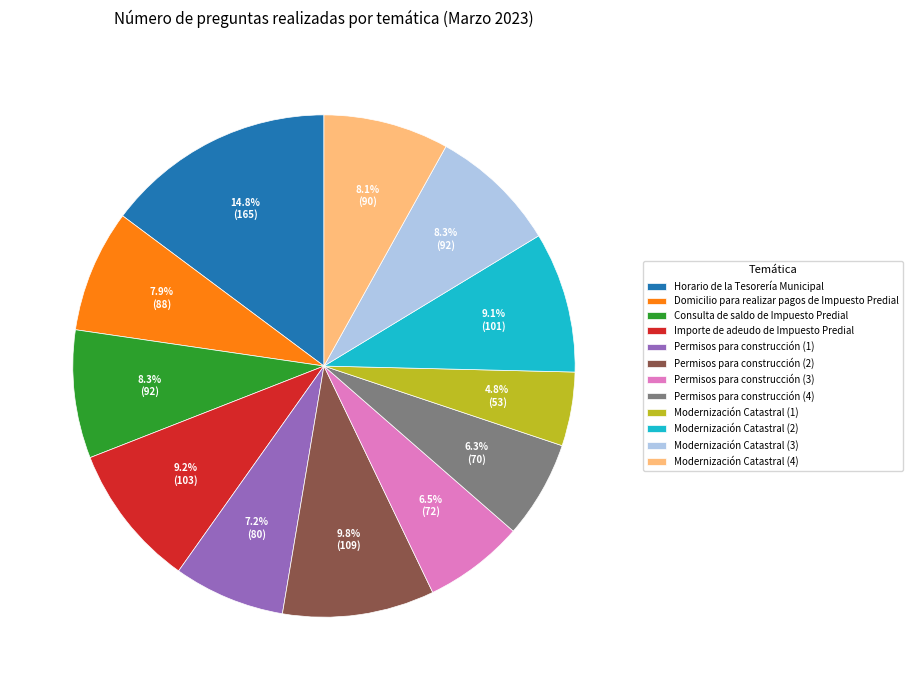

Count the number of slices in the pie.

12